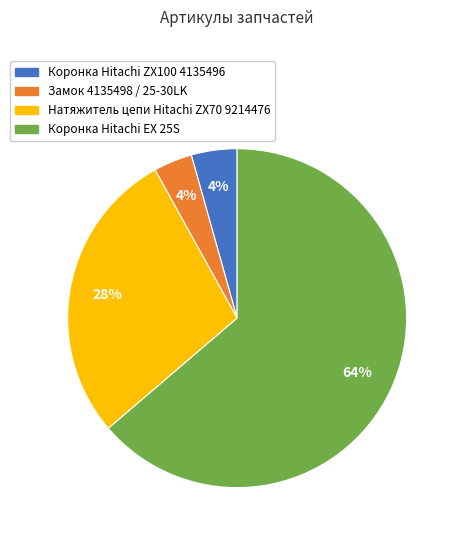

Is there any slice that represents more than half of the pie?

Yes